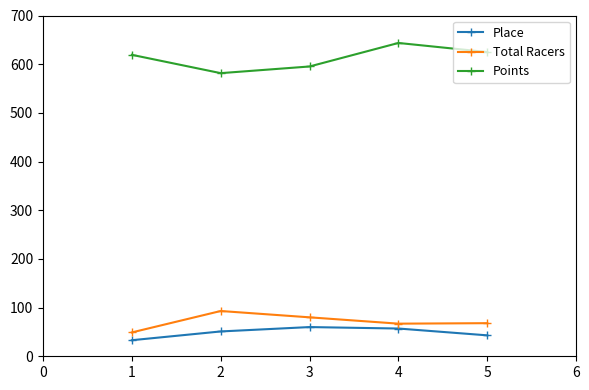

What is the spread (max minus min) of values at 2?

530.6